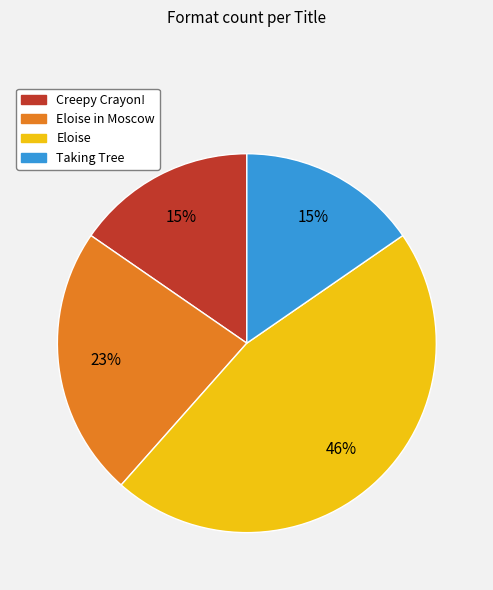

Count the number of slices in the pie.

4